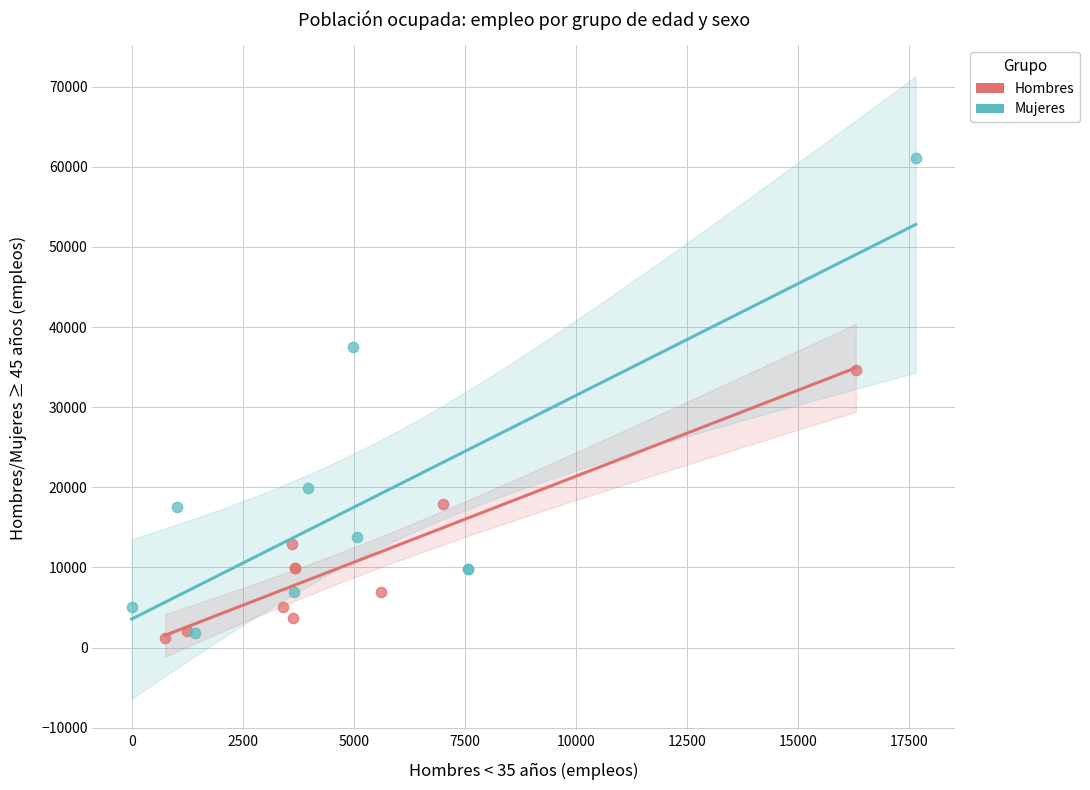

Which series has the largest Y range (max minus min)?

Mujeres